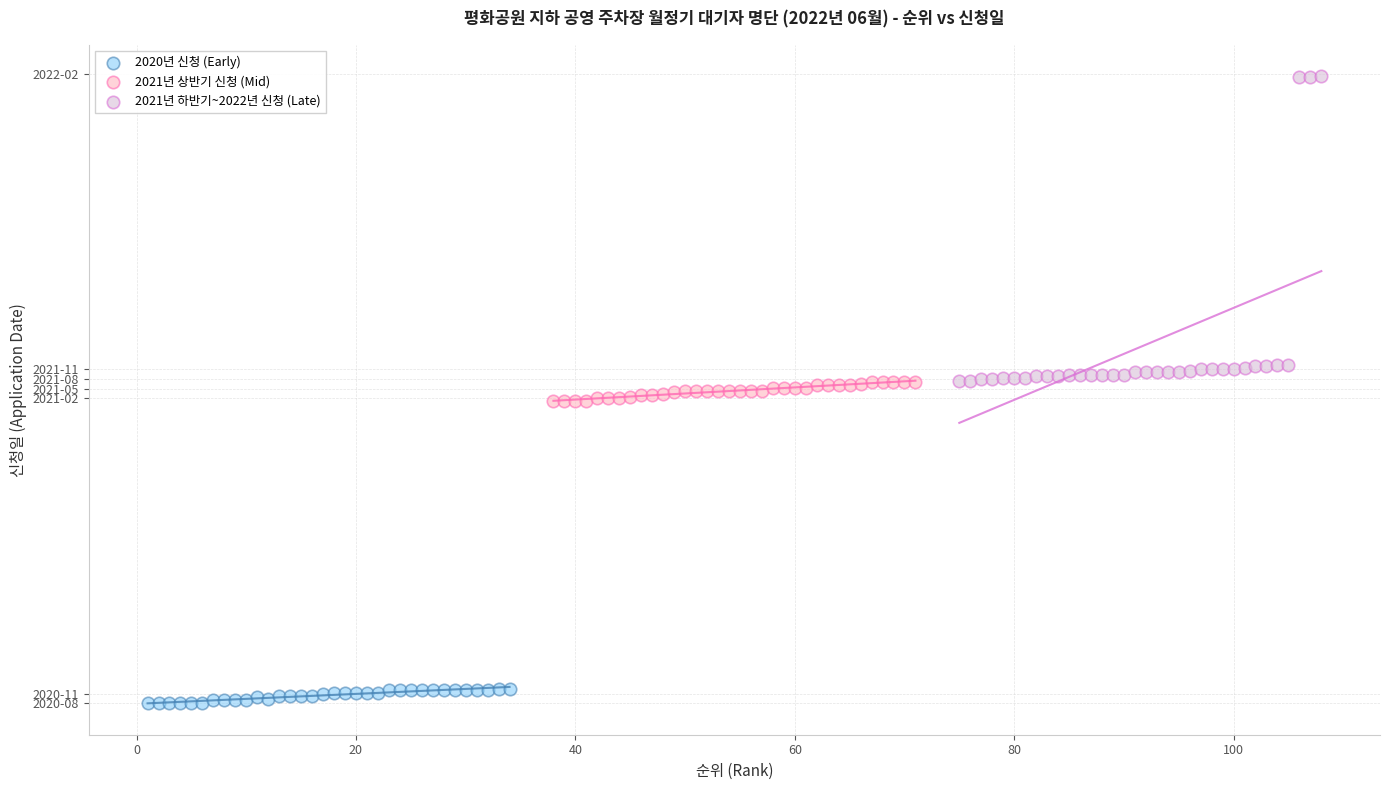

Which series contains the highest Y value?

2021년 하반기~2022년 신청 (Late)